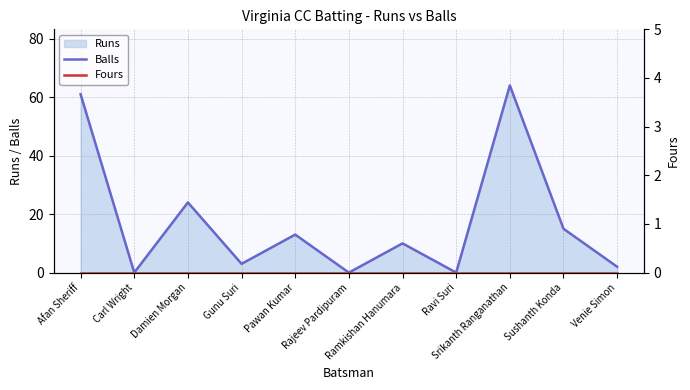

What is the difference between the second highest and second lowest values in the Balls series?

61